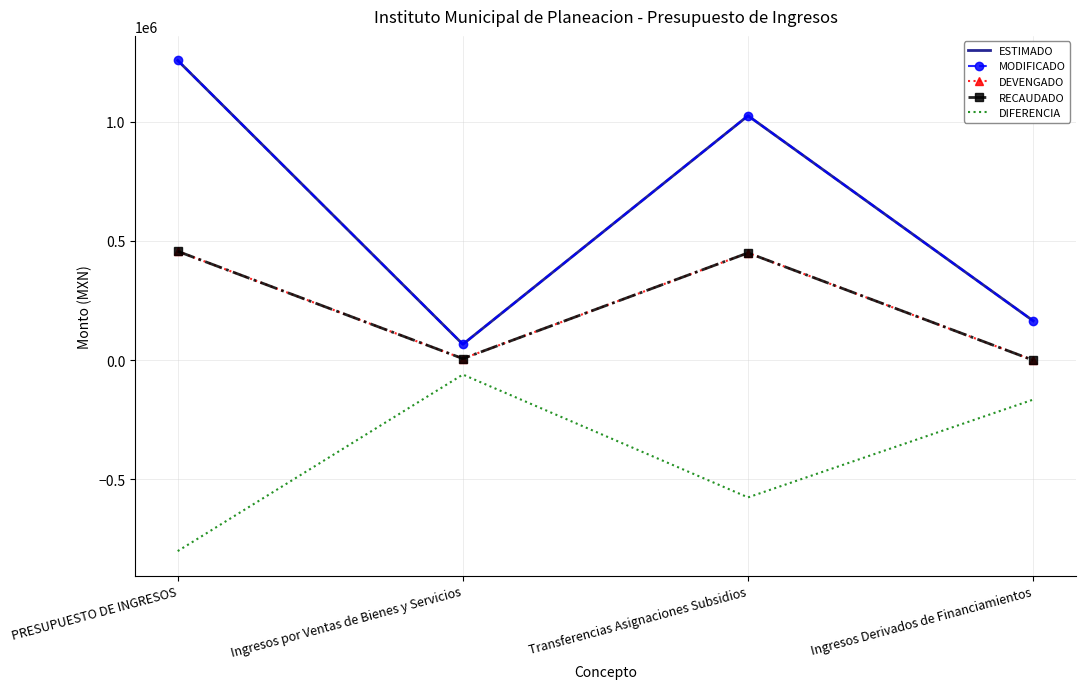

True or false: MODIFICADO and DIFERENCIA cross at least once.

False